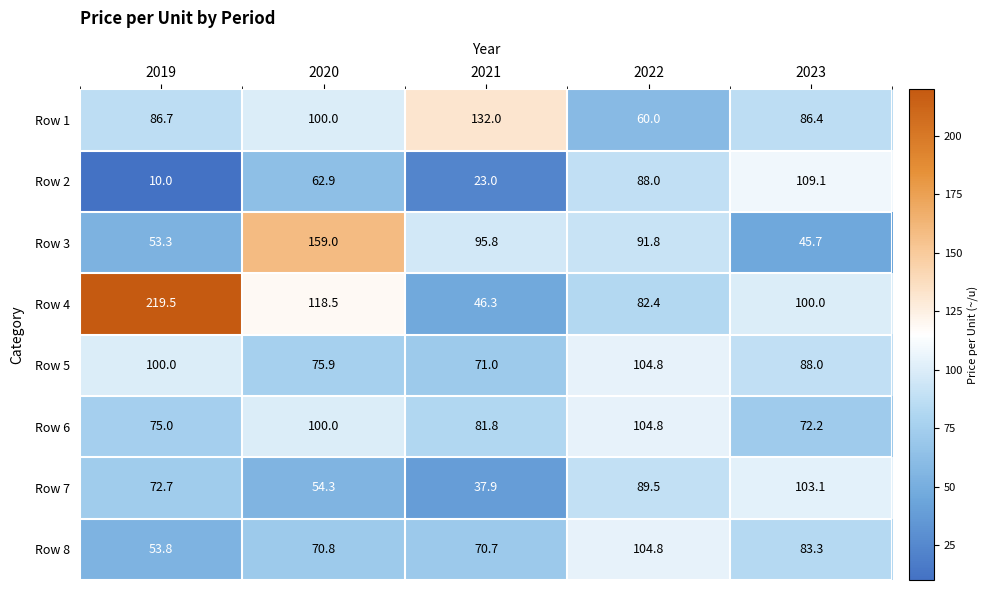

True or false: Row 3 has a value of 53.3 at 2019.

True